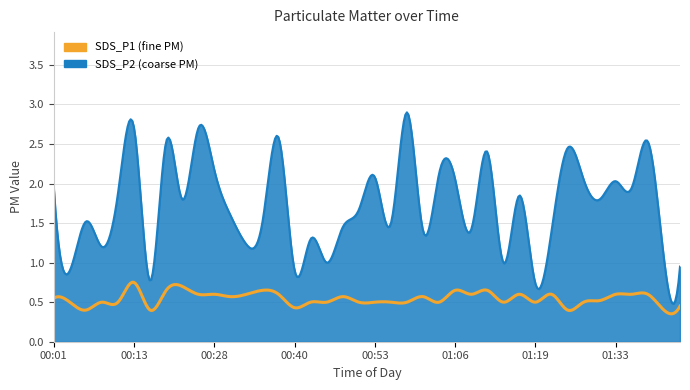

How many lines are shown in the chart?

2